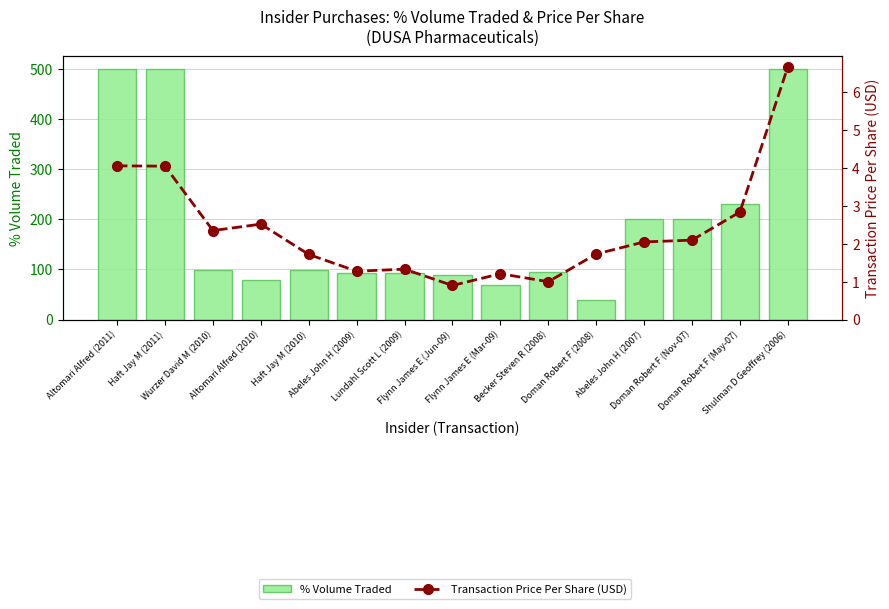

The value of Transaction Price Per Share (USD) at Becker Steven R (2008) is 1.4. True or false?

False